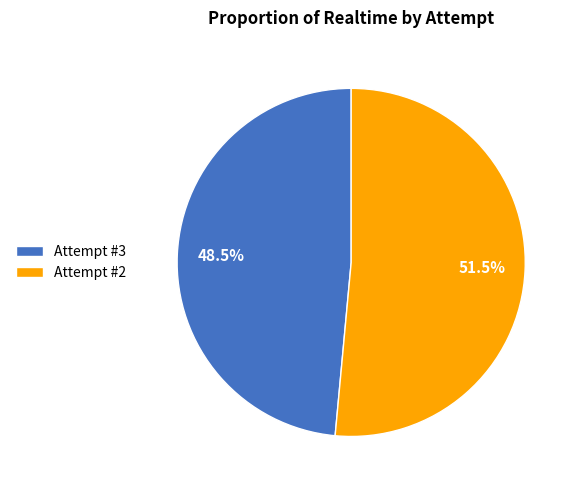

Is the sum of Attempt #2 and Attempt #3 greater than half?

Yes